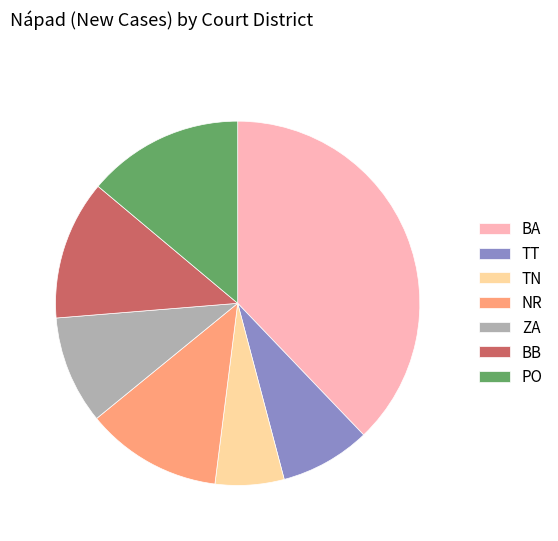

The ZA slice represents 10% of the pie. True or false?

True